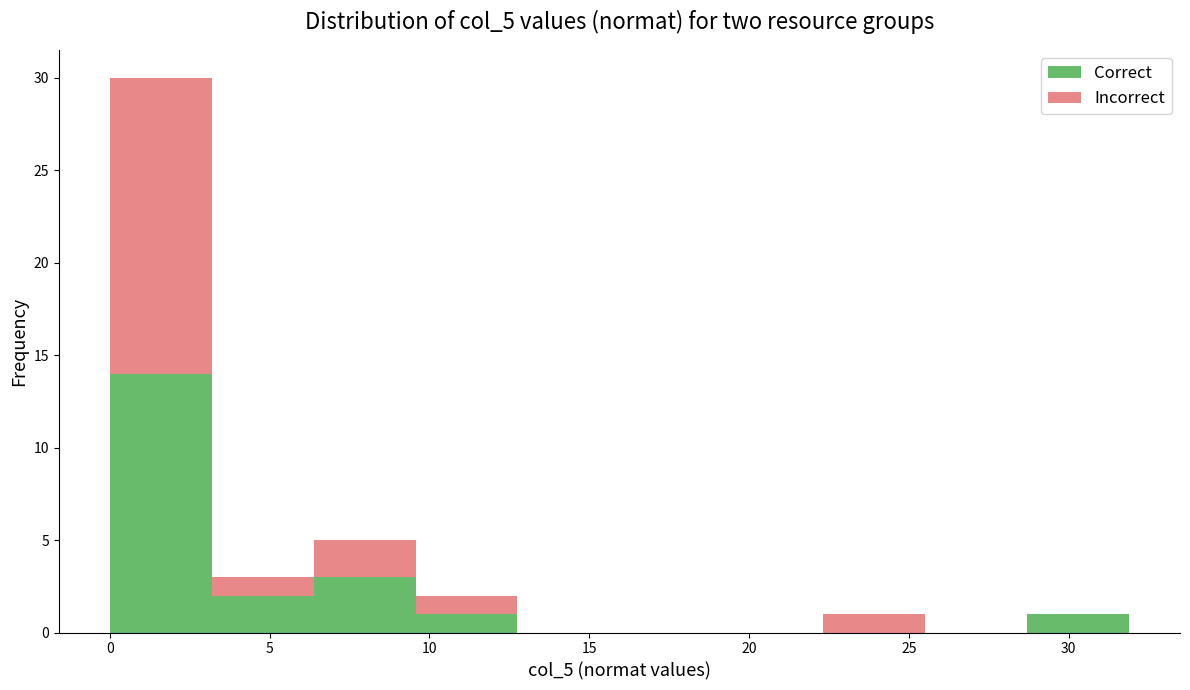

Which range on the x-axis has the tallest stacked bar (by total height)?

0.0 to 3.0